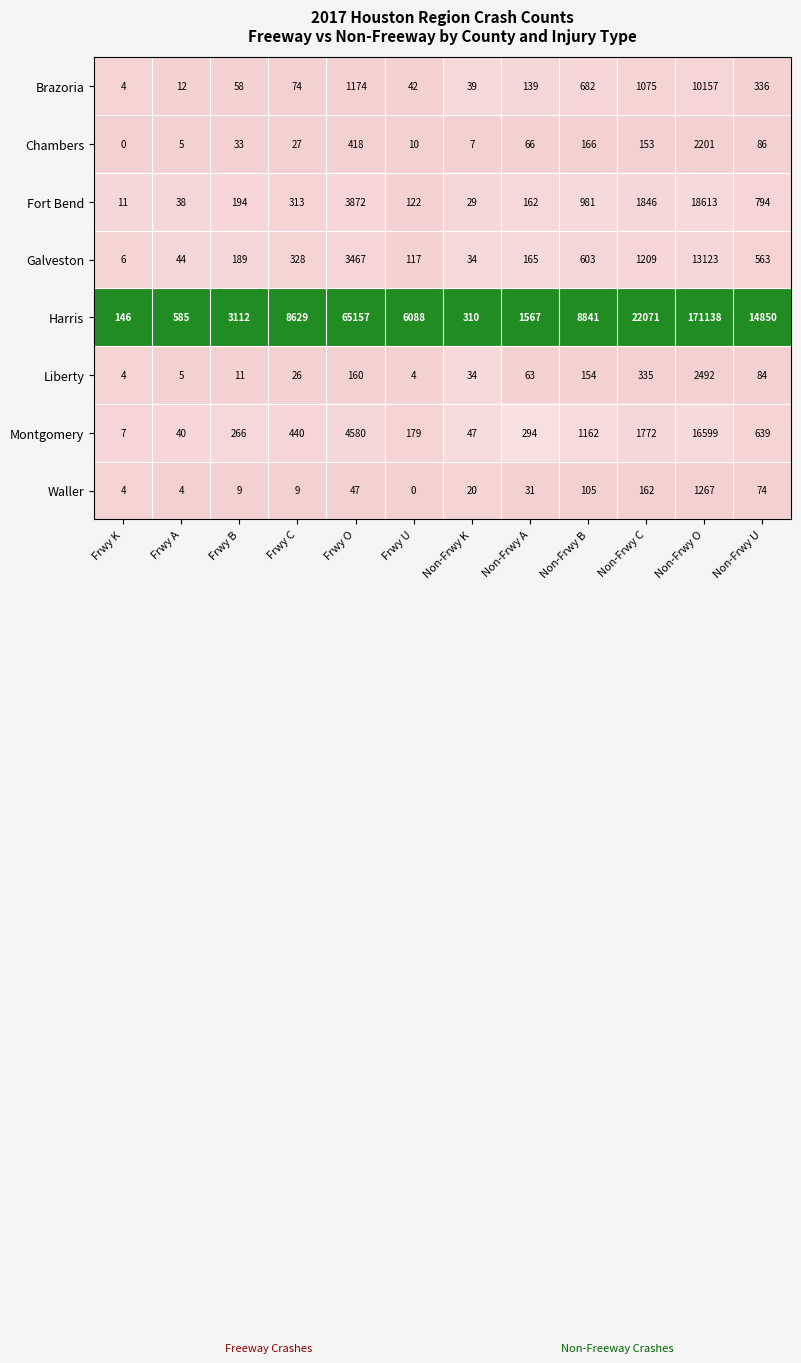

Which series changed the most between Frwy O and Frwy U?

Harris